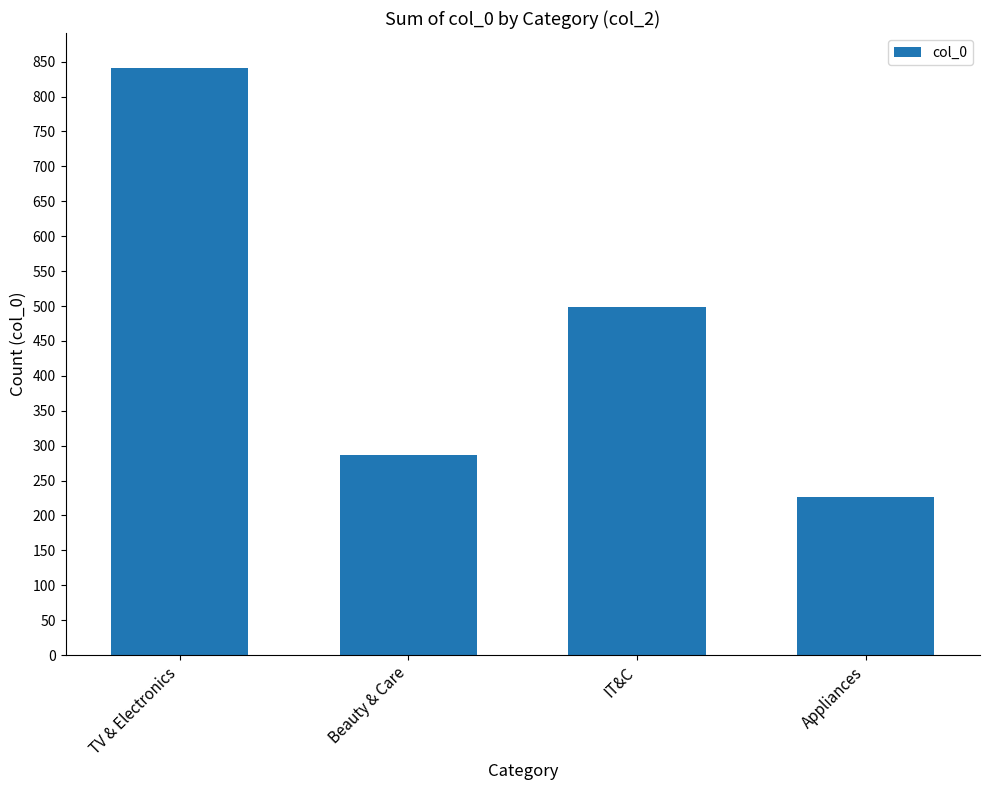

What position from the right is Beauty & Care?

3